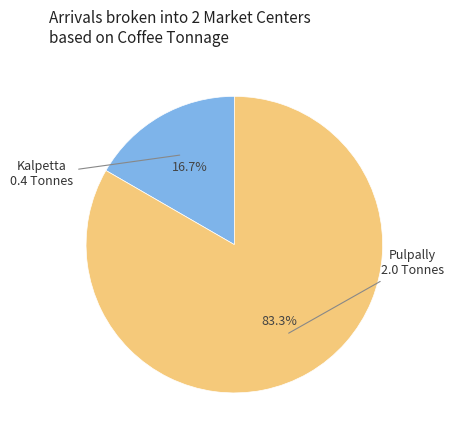

Is there any slice that represents more than half of the pie?

Yes